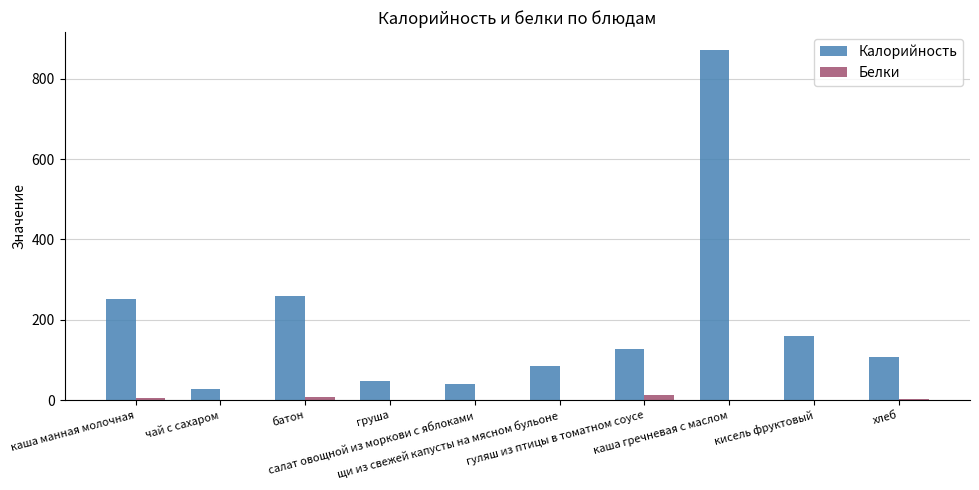

What is the sum of all Белки values?

35